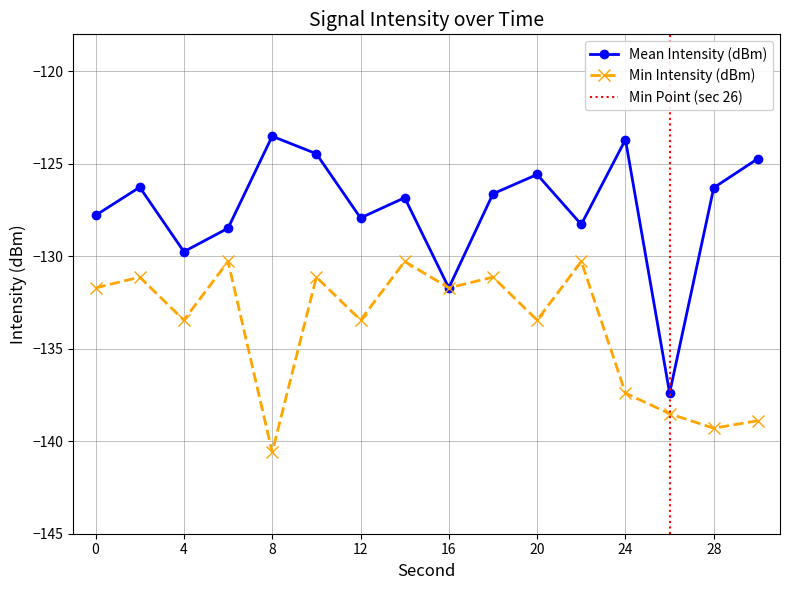

At which category does Min Intensity (dBm) reach its first local valley?

4